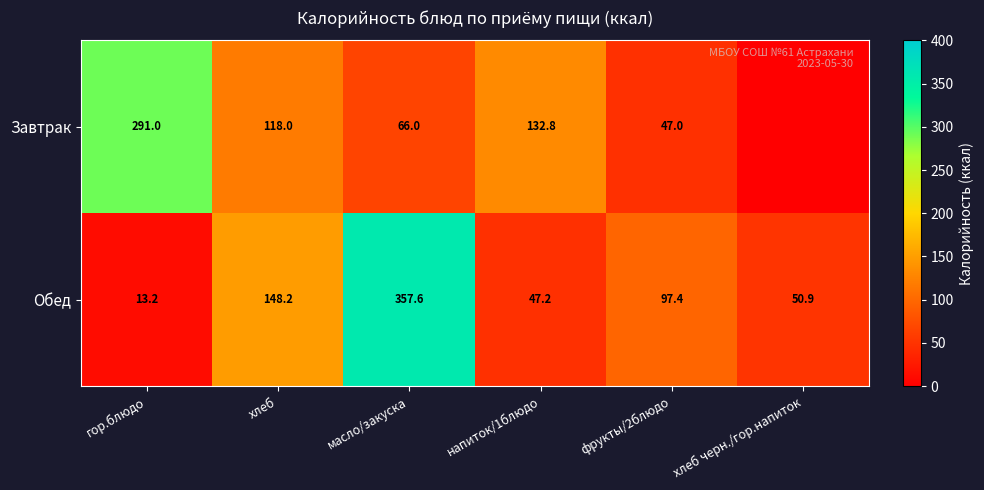

What is the maximum value for Обед?

357.6